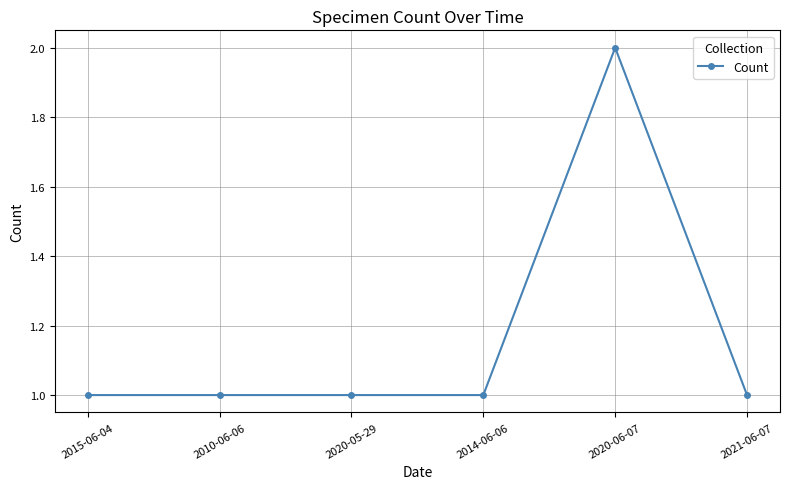

True or false: the data shows 1 at 2020-05-29.

True